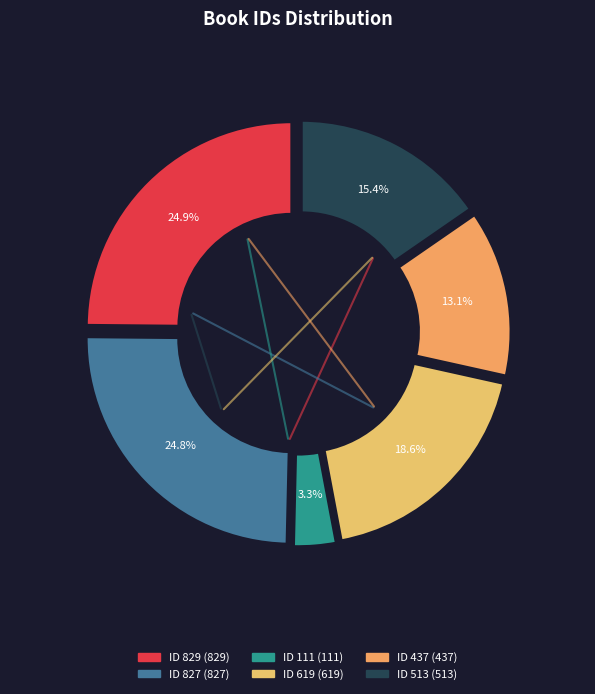

To the nearest percent, what is the average slice percentage?

17%